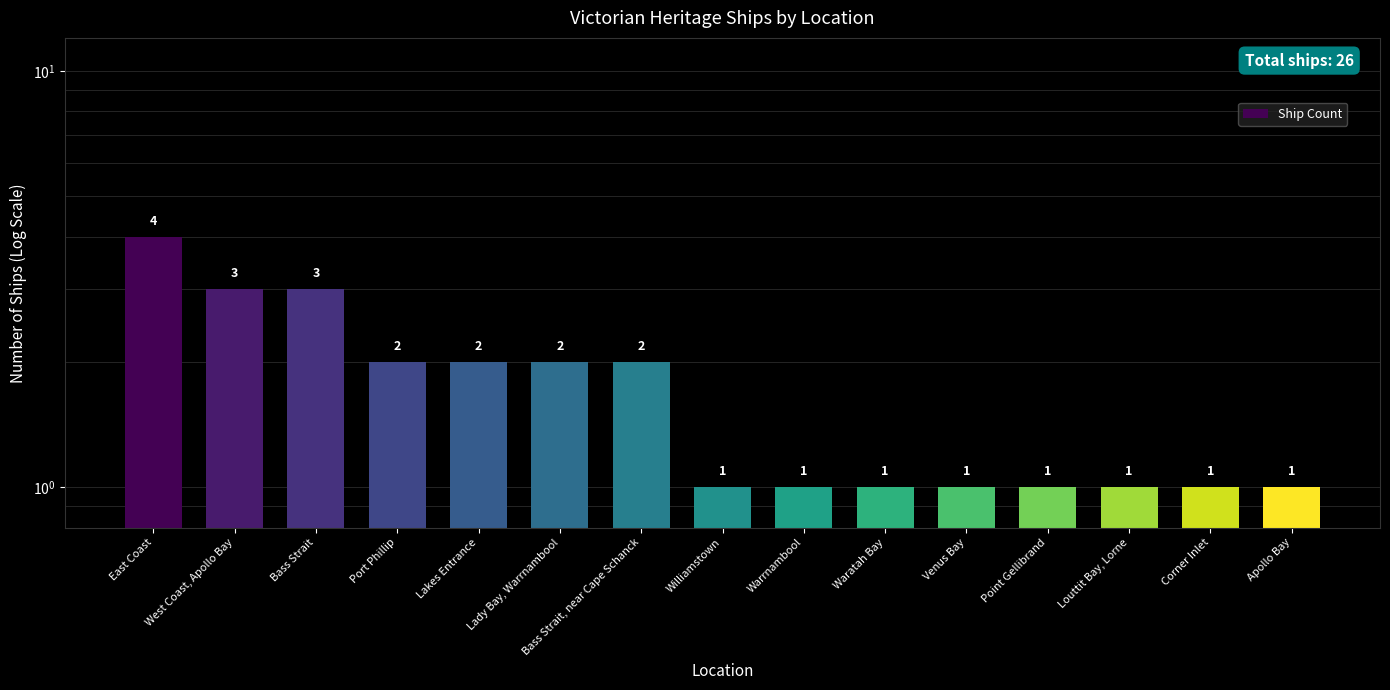

What is the average value?

2